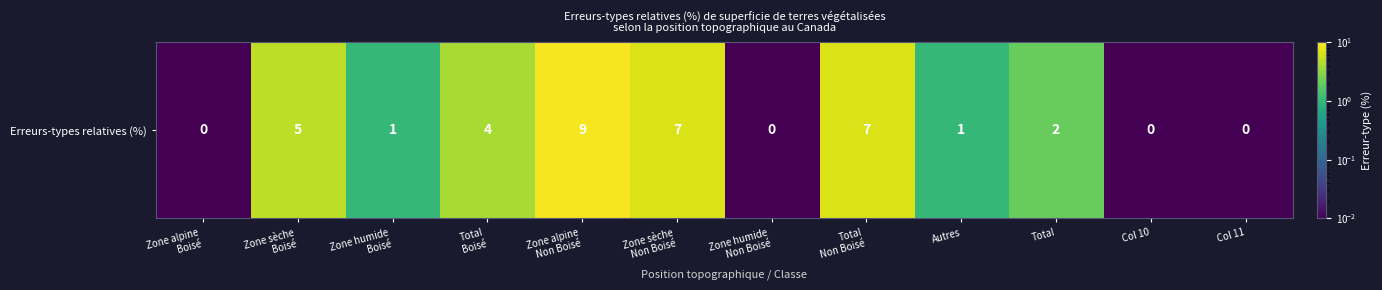

Reading right to left, extract all data points from this chart.

0.0	0.0	2.0	1.0	7.0	0.0	7.0	9.0	4.0	1.0	5.0	0.0